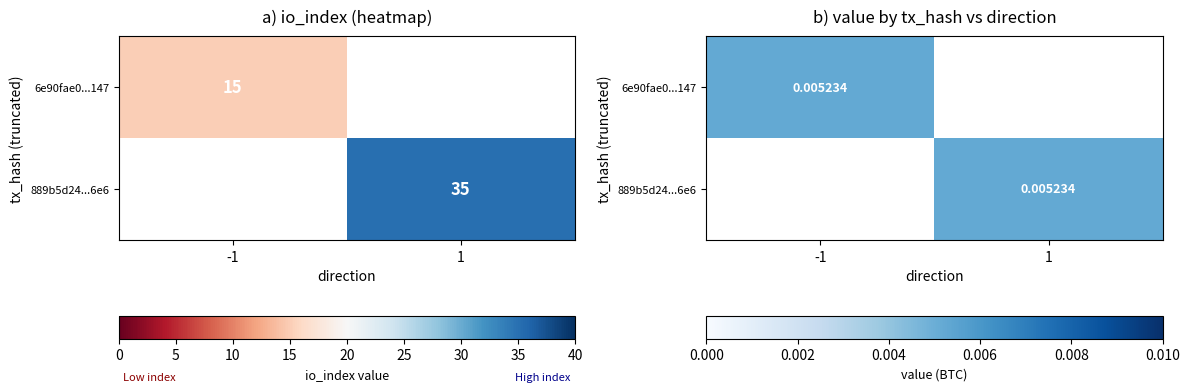

Is the value of 889b5d24c6a843a15d3bb7f0d077415bc56dce6 at io_index greater than the value of 6e90fae0a11d43e5c2537c14460ba4af5274147 at value?

Yes